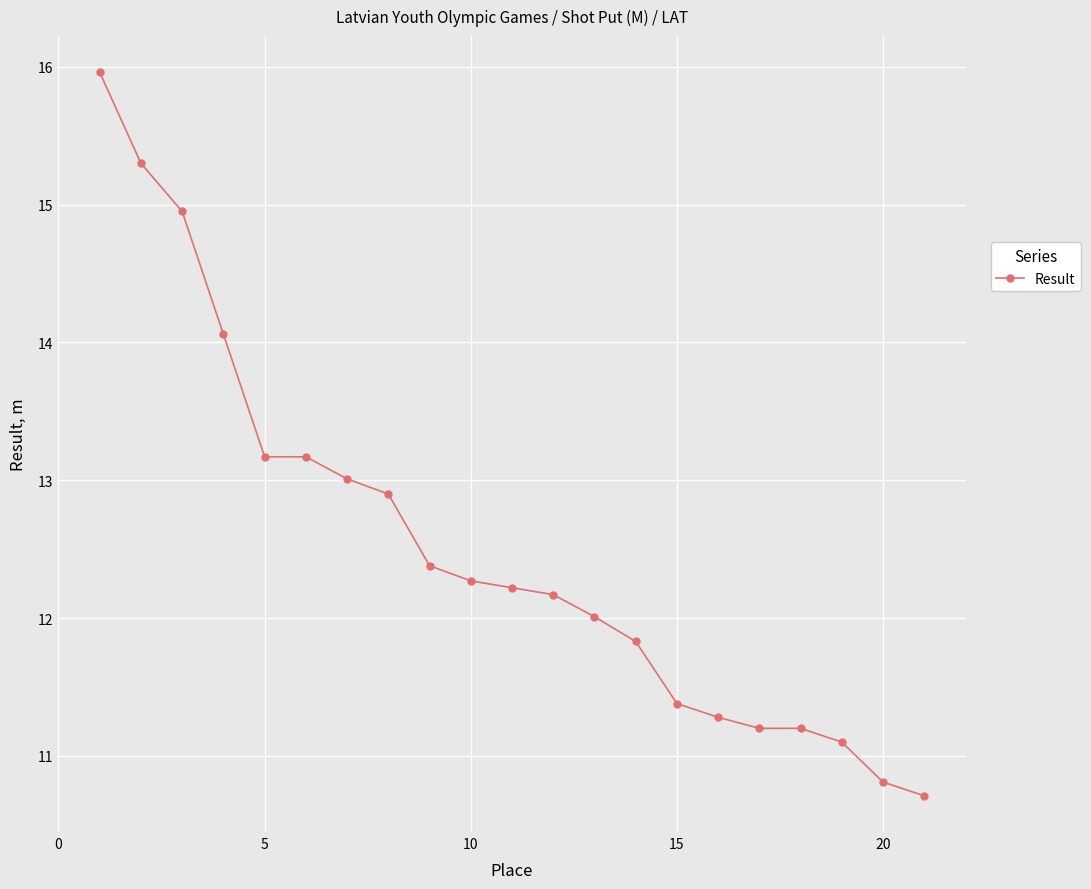

What is the sum of all values?

263.1